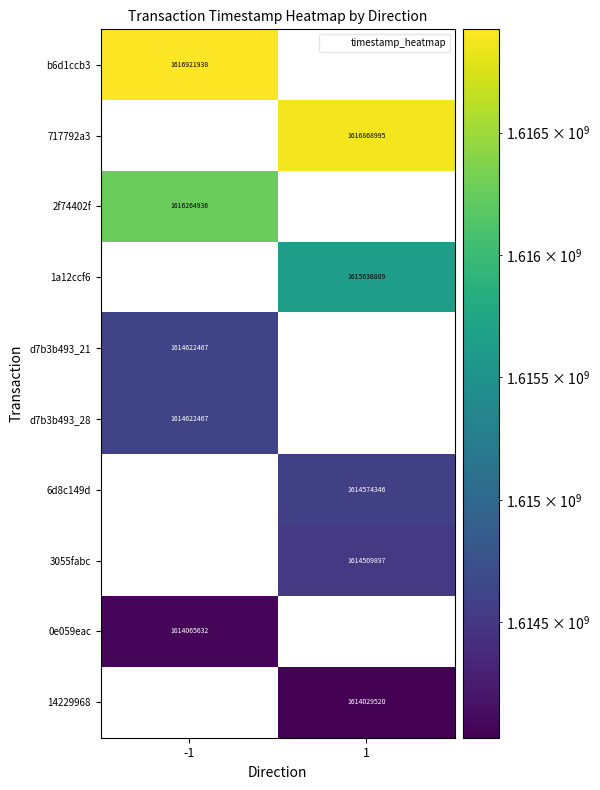

True or false: 1a12ccf6 has a value of 2573410743 at 1.

False